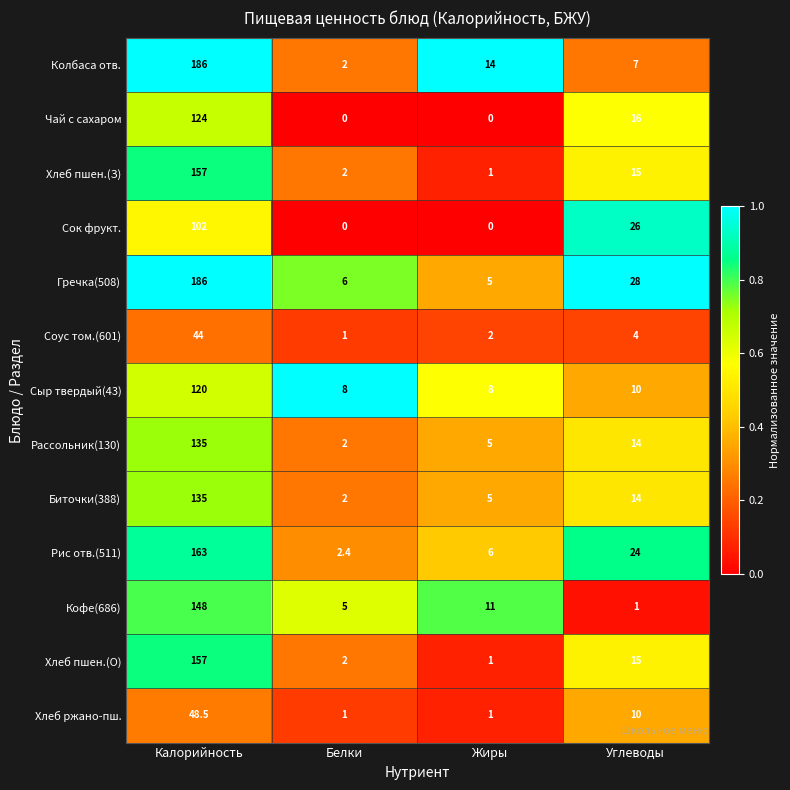

What is the difference between the second highest and second lowest values in the Рассольник(130) series?

9.0